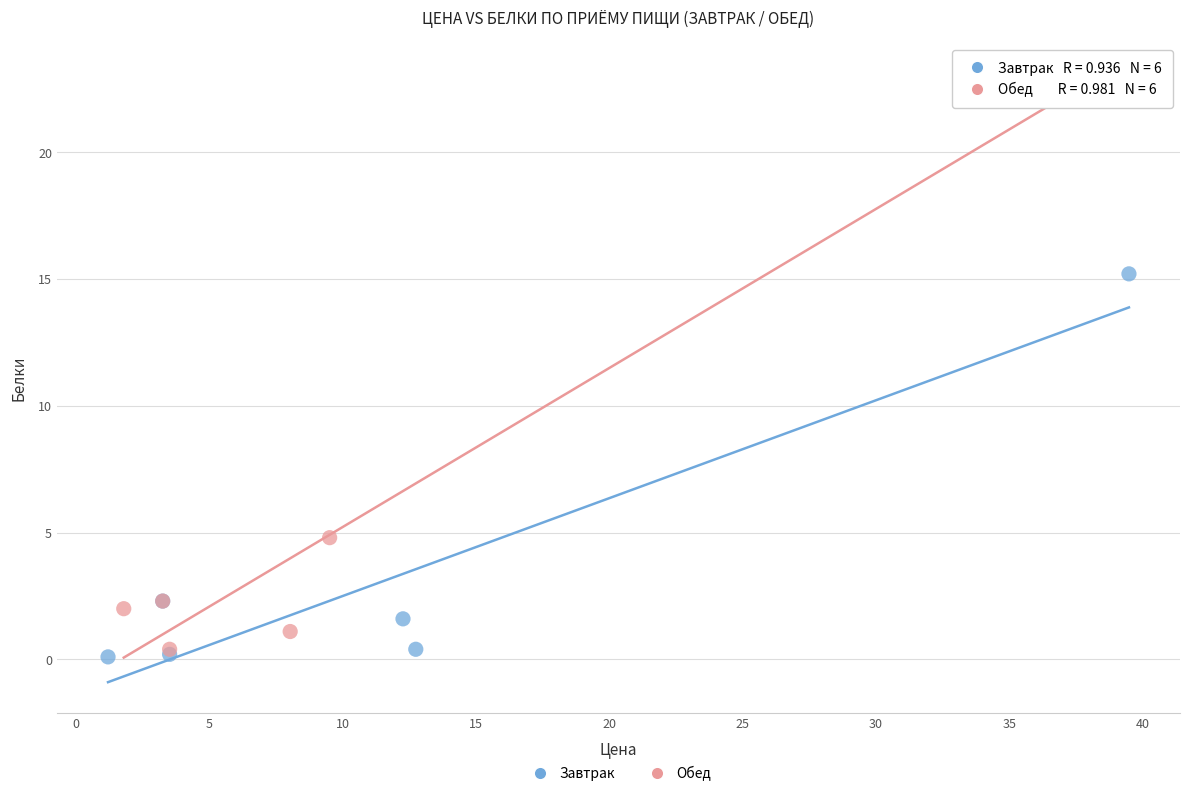

Which series has the widest spread of Y values?

Обед